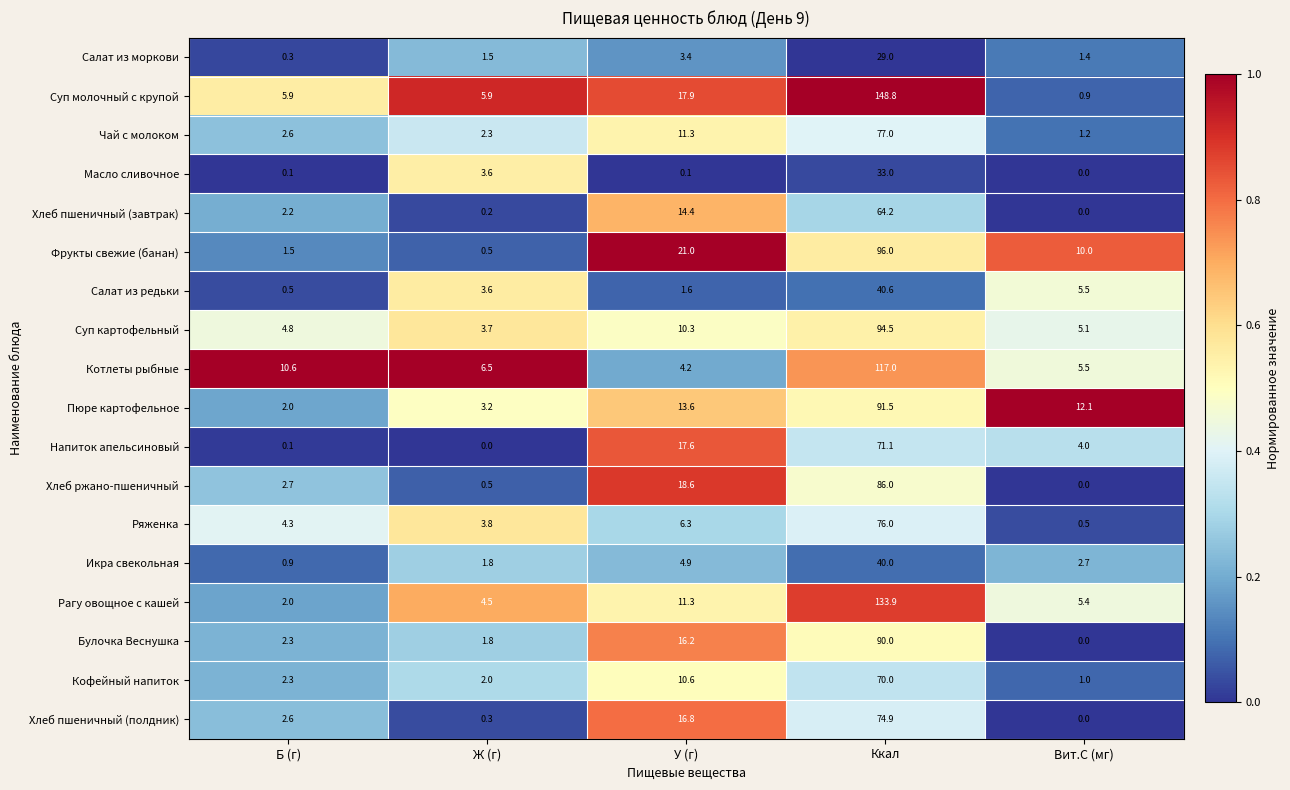

Which category has the highest value in the Напиток апельсиновый series?

Ккал